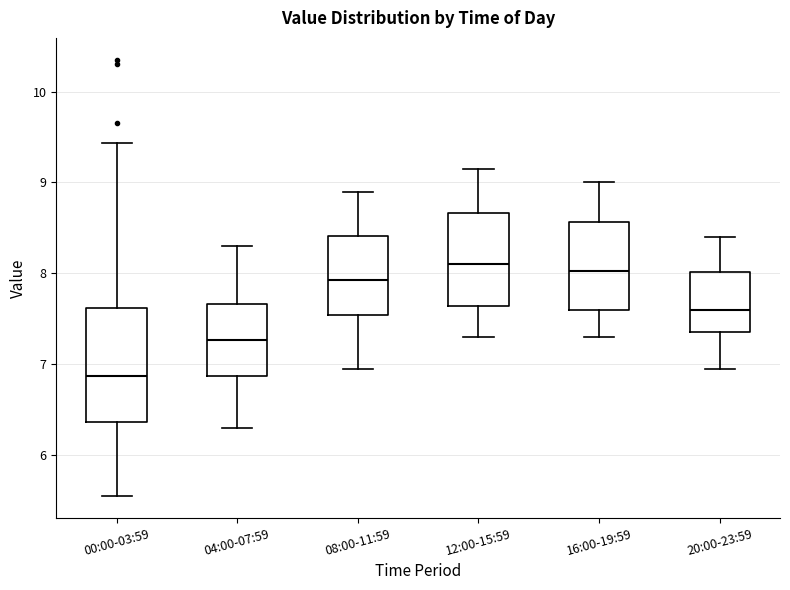

Where is the lower edge of the box for 04:00-07:59 on the y-axis? The values are not printed on the chart, so give them approximately, as read against the axis.

6.9